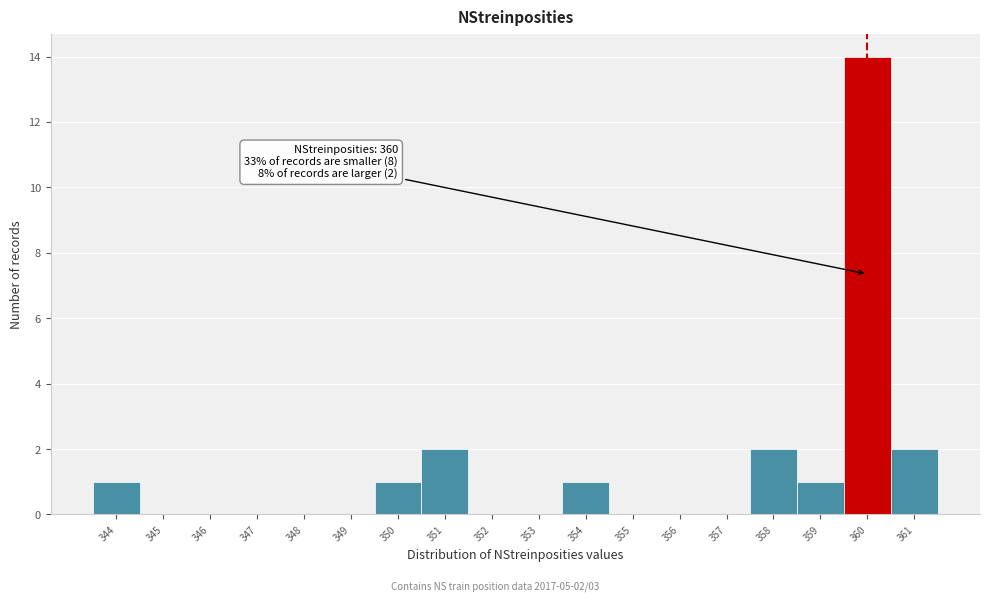

Which range on the x-axis has the tallest bar?

359.5 to 360.5